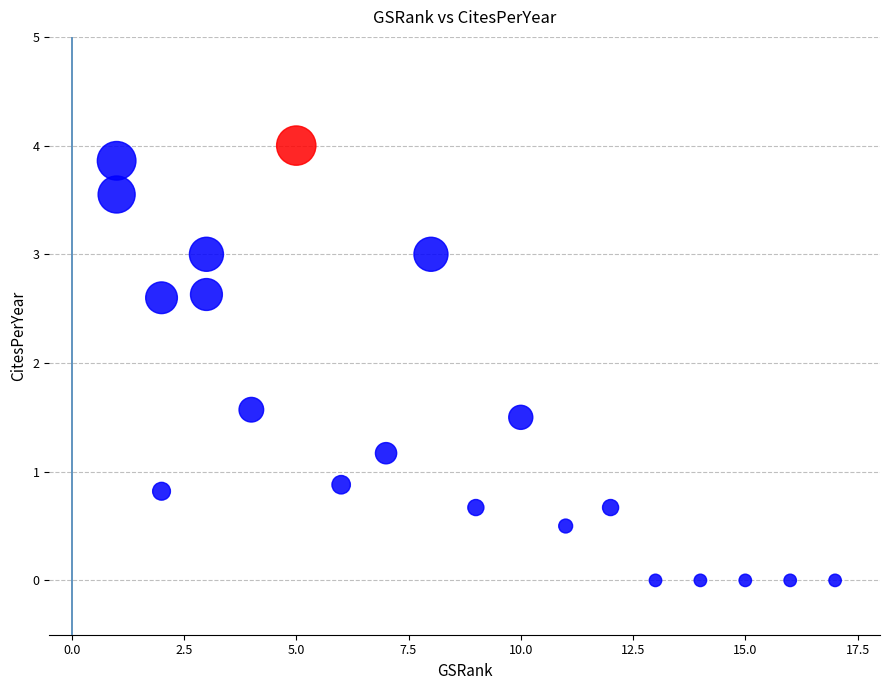

What is the range of Y values (max minus min)?

4.0